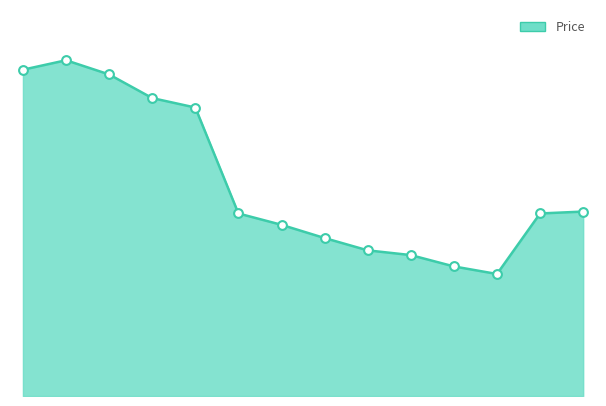

How many lines are shown in the chart?

1